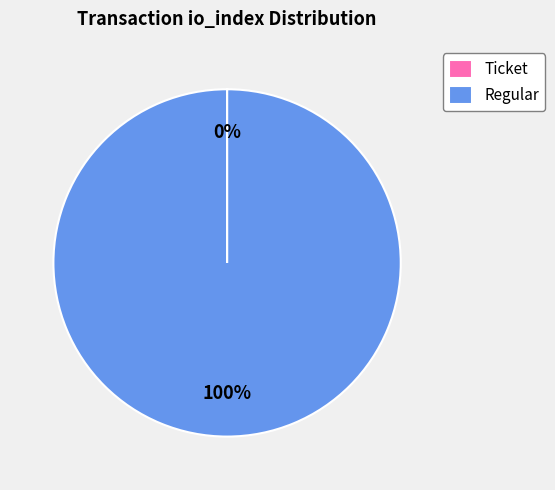

Does any single category account for the majority?

Yes